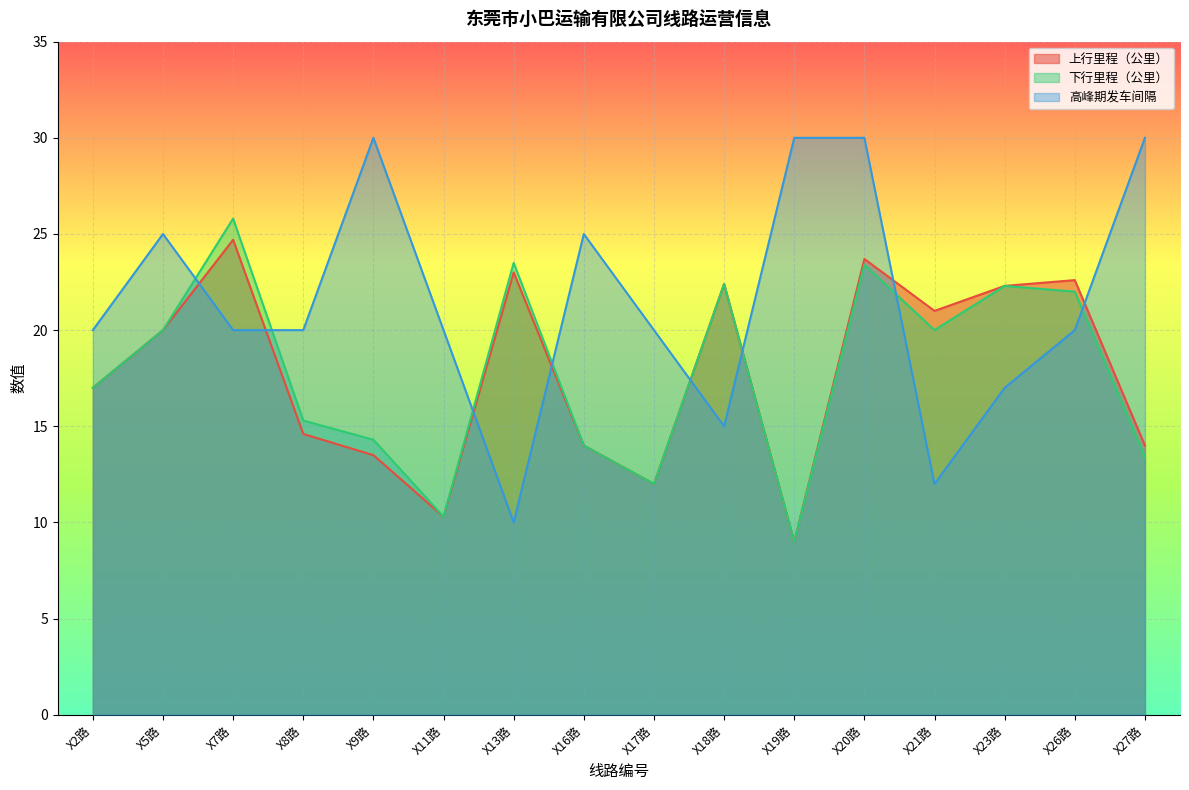

What is the label of the 13th point from the left?

X21路